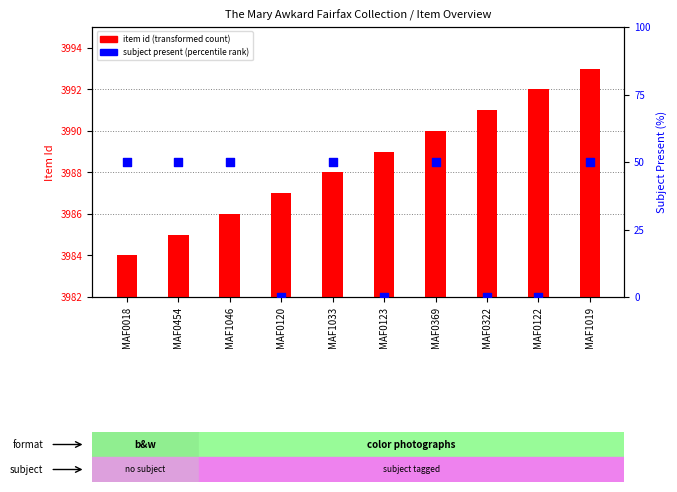

Which series reaches the minimum Y coordinate?

subject present (percentile rank)